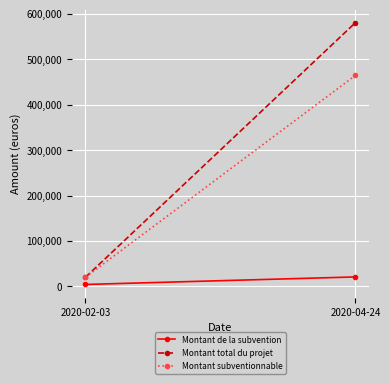

What is the difference between the Montant de la subvention values at 2020-02-03 and 2020-04-24?

16601.7